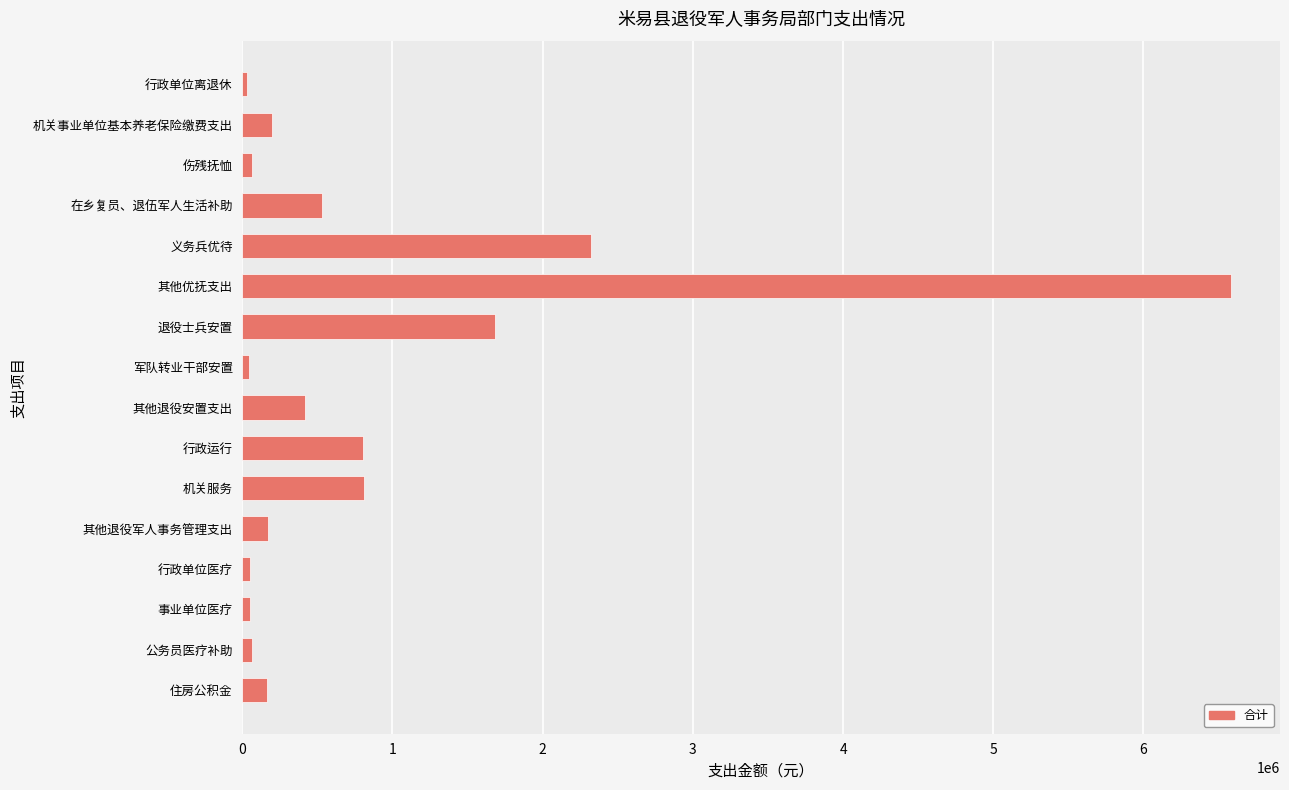

What is the sum of all values?

14008076.2